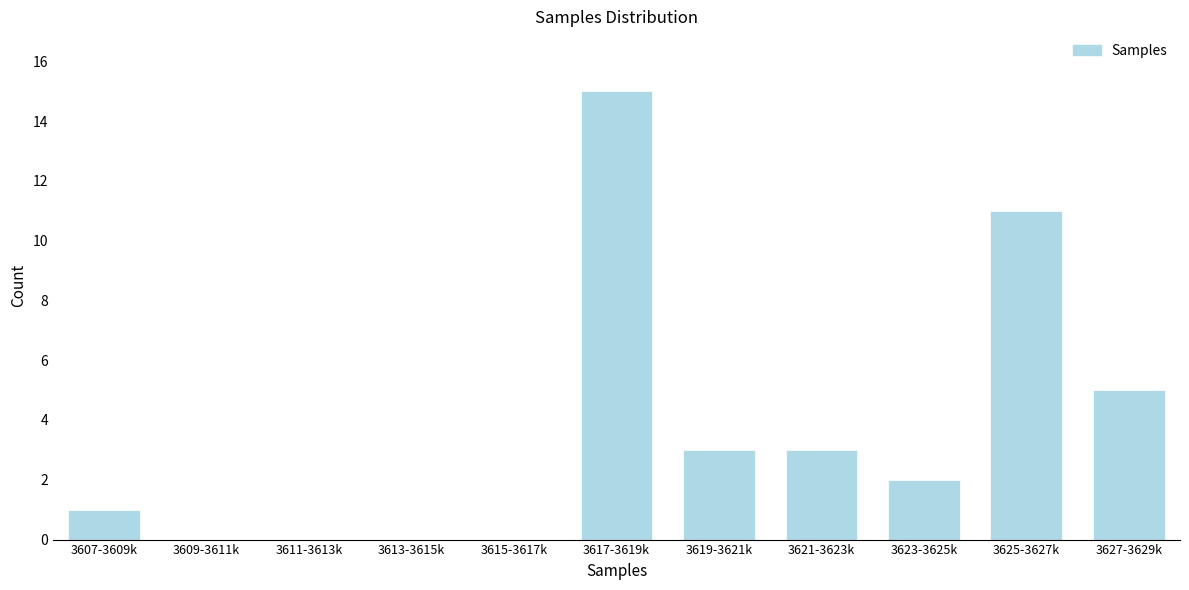

Reading right to left, list all the values displayed in this chart.

3627-3629k=5	3625-3627k=11	3623-3625k=2	3621-3623k=3	3619-3621k=3	3617-3619k=15	3615-3617k=0	3613-3615k=0	3611-3613k=0	3609-3611k=0	3607-3609k=1